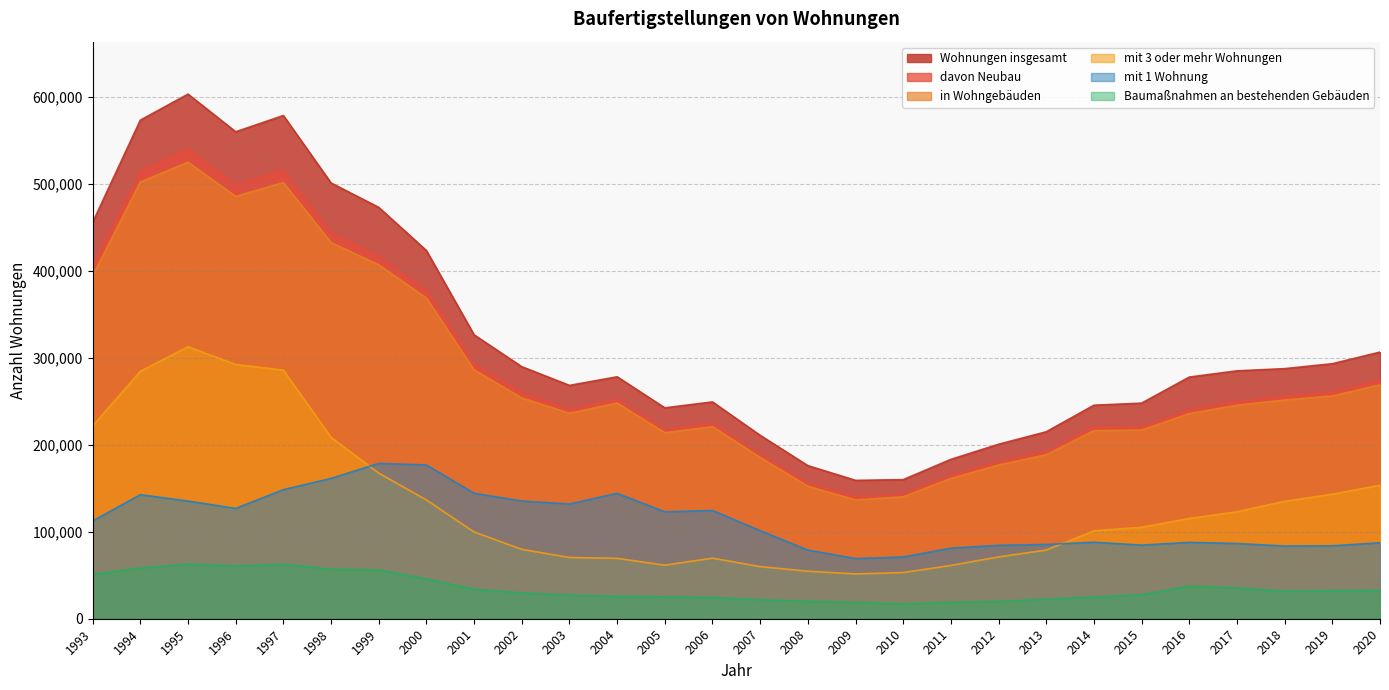

At which label is Wohnungen insgesamt closest to 380872?

2000